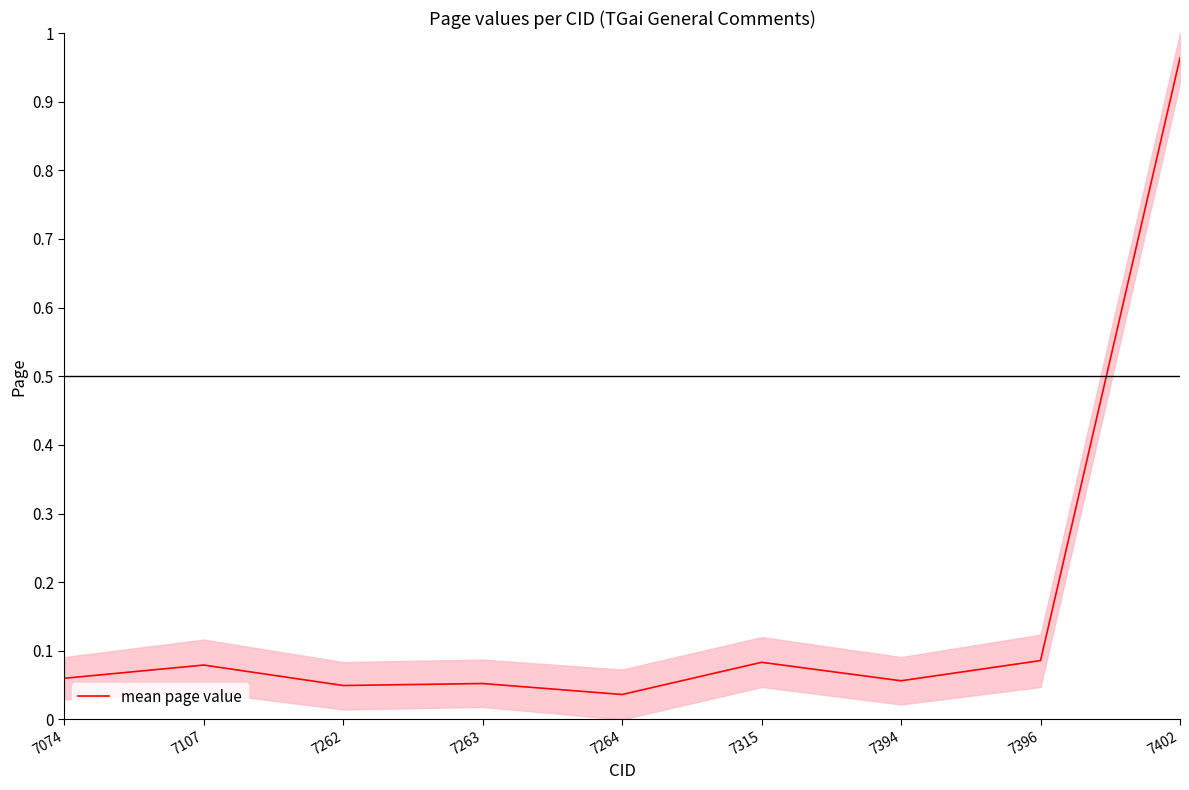

The value at 7107 is 0.0. True or false?

False